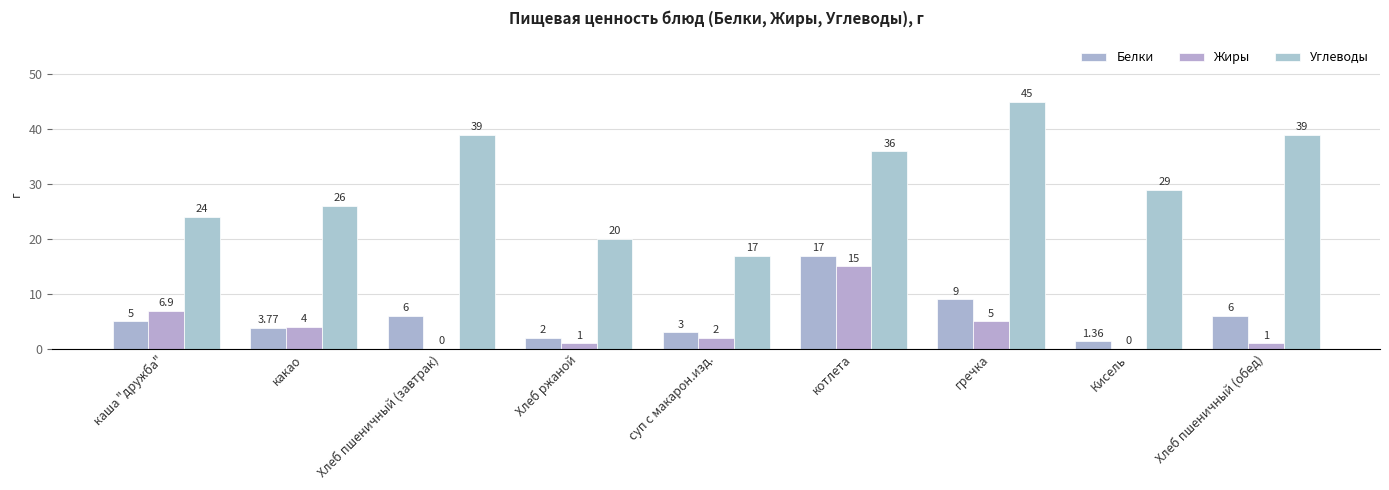

What is the label of the 4th bar from the right?

котлета